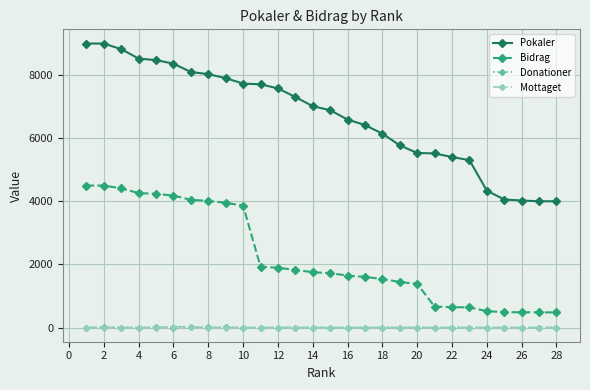

True or false: Bidrag and Donationer intersect in this chart.

False